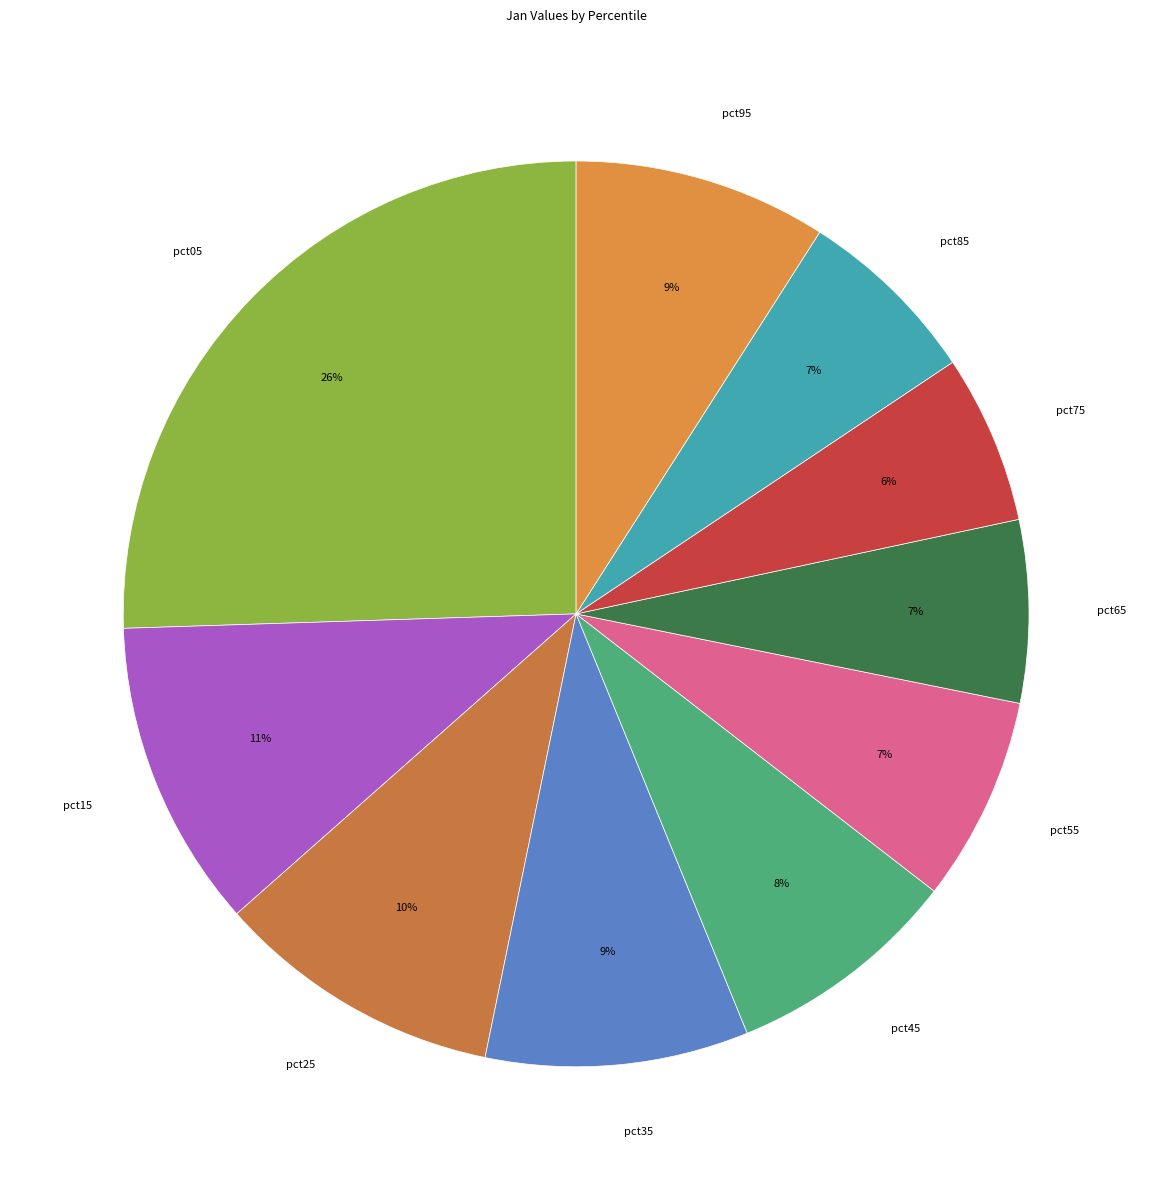

How many slices are in this pie chart?

10